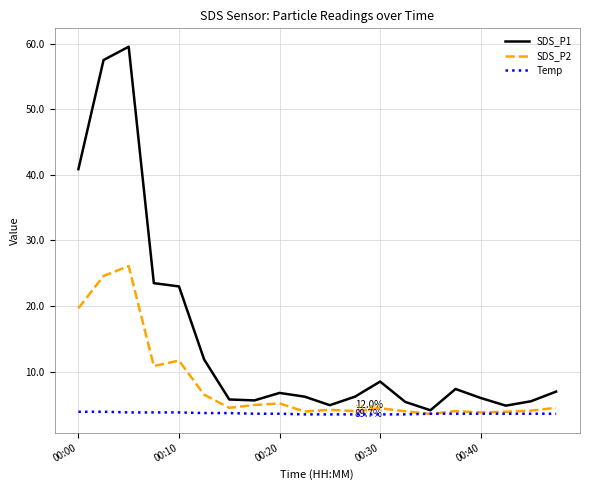

Does the chart display data point markers on the line(s)?

No